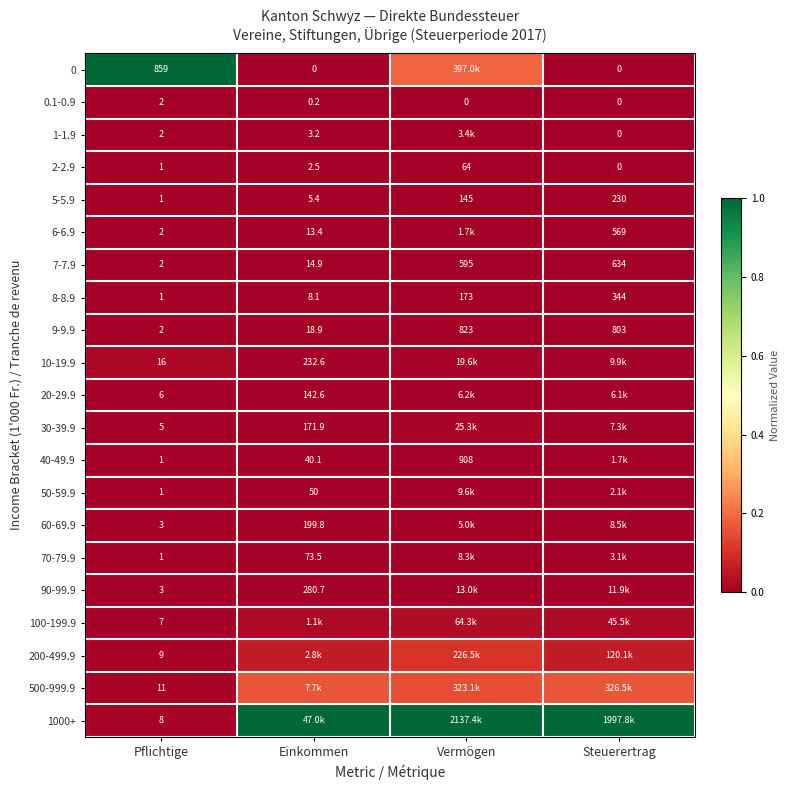

Where is 0.1-0.9 nearest to the value 1?

Einkommen